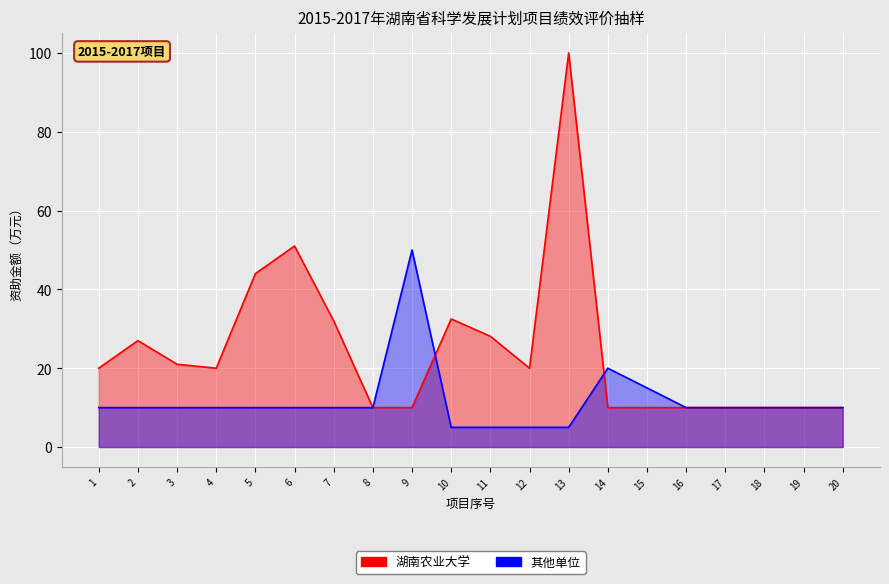

At which category is the sum across all series the highest?

13